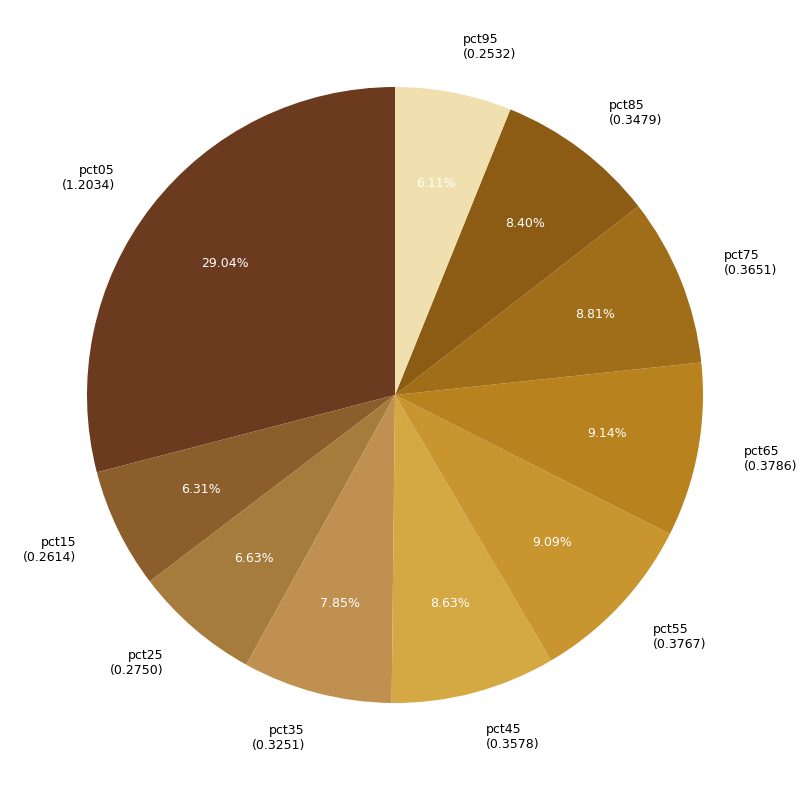

Between pct65 (0.3786) and pct05 (1.2034), which is larger?

pct05 (1.2034)